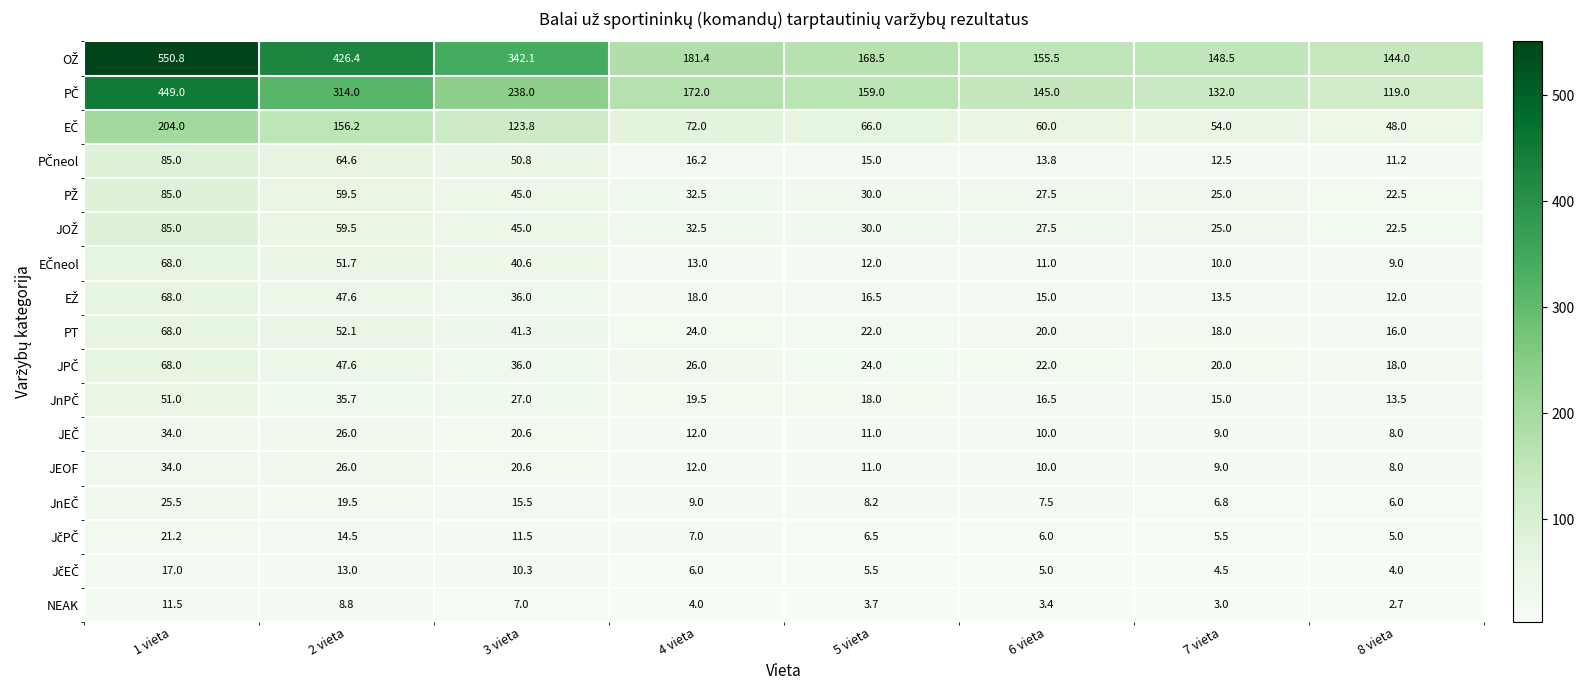

At how many categories does at least one series exceed 342?

3